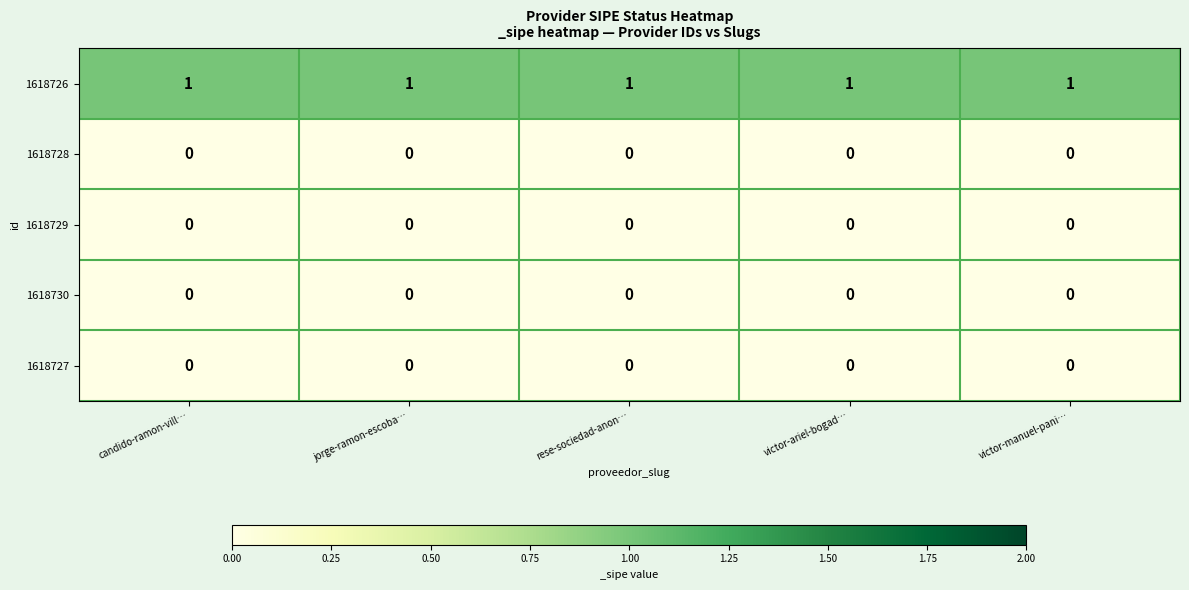

How many series are shown in this chart?

5